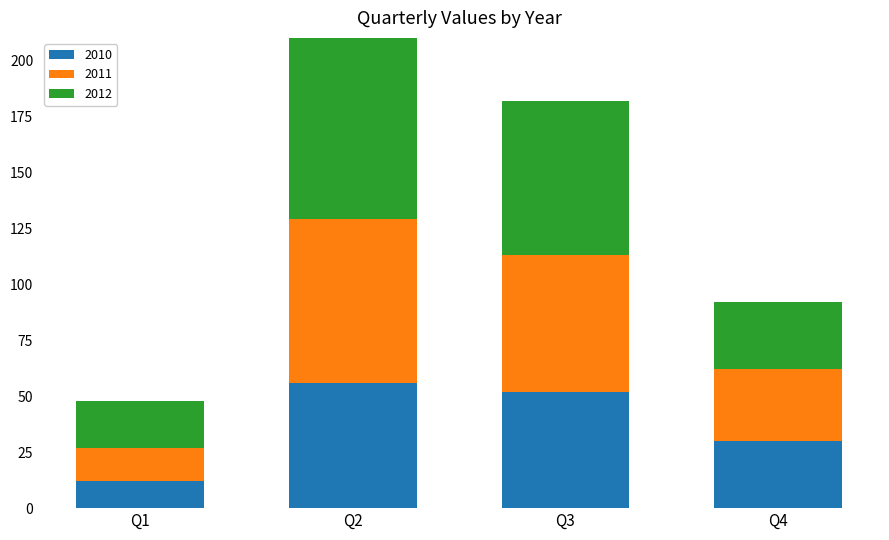

Is the value of 2010 at Q3 greater than the value of 2011 at Q2?

No